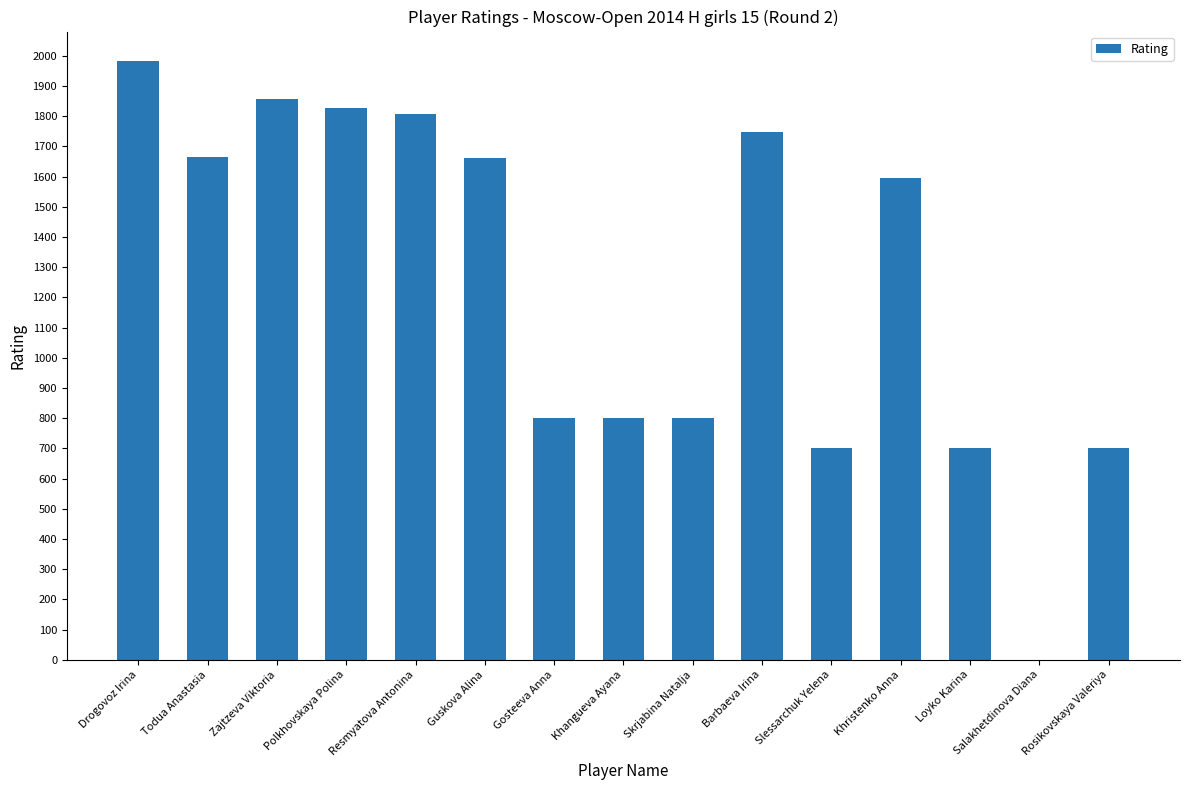

What is the ratio of the value at Guskova Alina to the value at Slessarchuk Yelena?

2.4